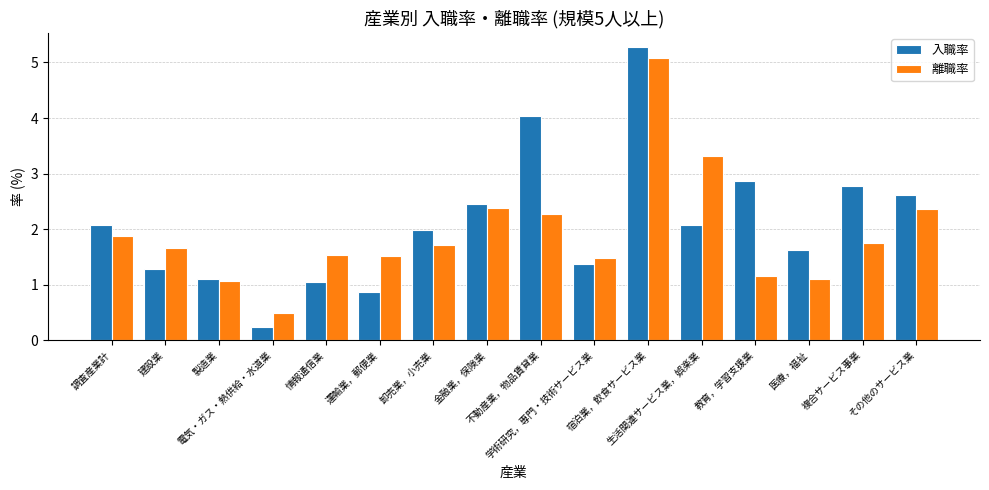

True or false: 入職率 has a value of 0.9 at 運輸業，郵便業.

True